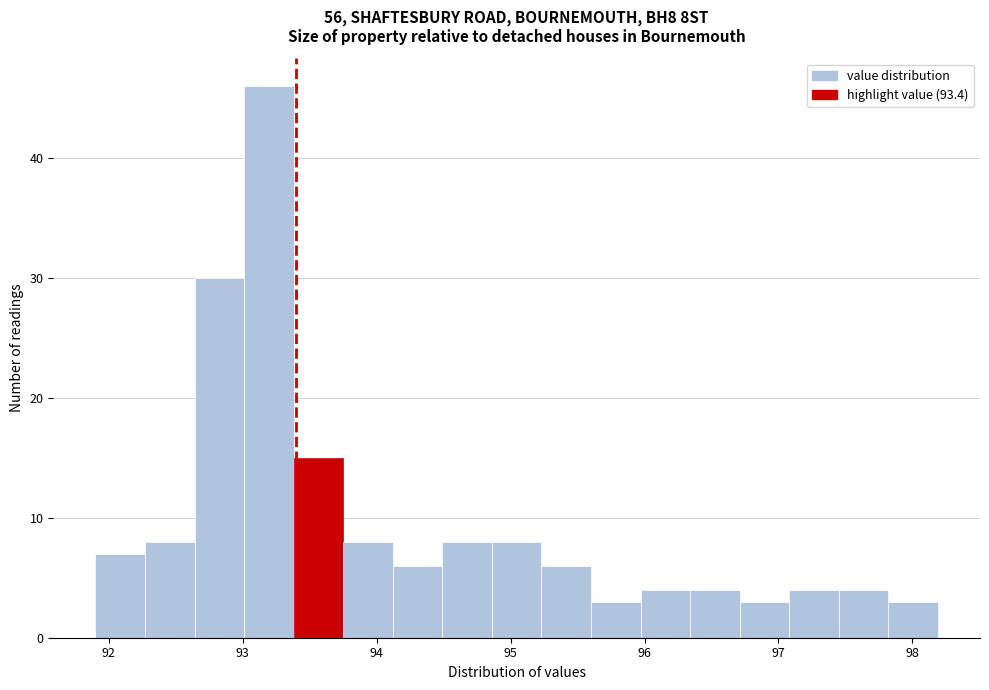

Read against the x-axis, roughly where is the centre of the tallest bar?

93.2